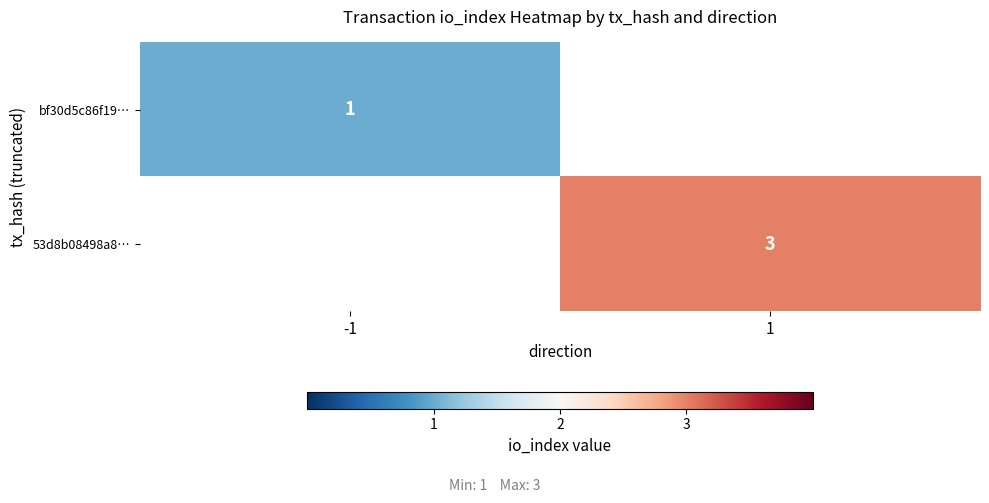

Is it true that 53d8b08498a8… equals 3 at 1?

True